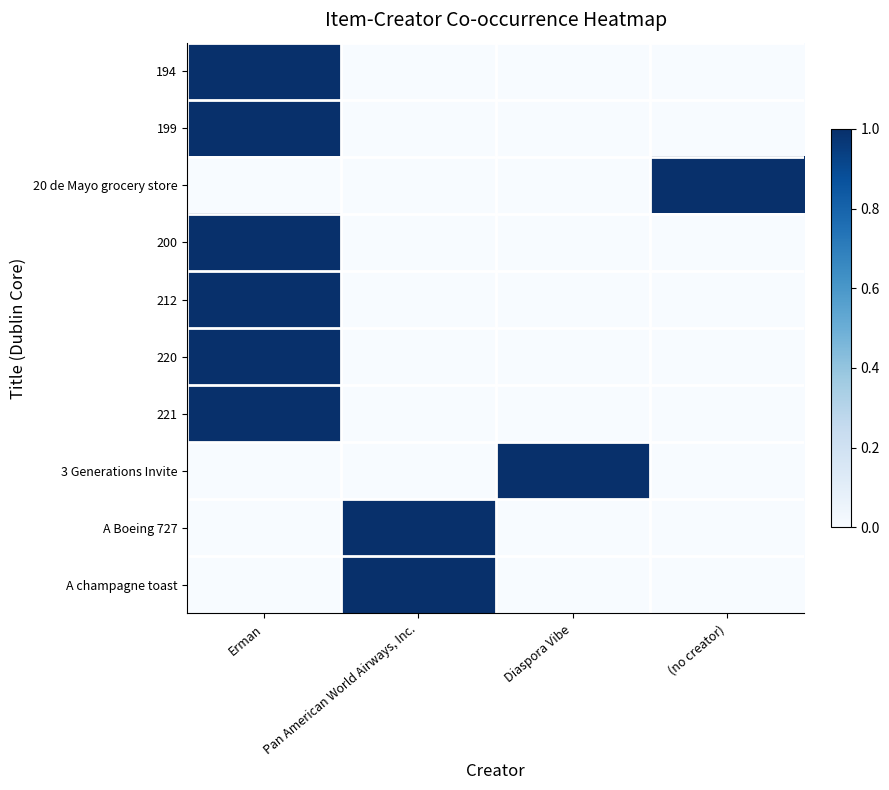

At Erman, list the series in order from largest to smallest.

194, 199, 200, 212, 220, 221, 20 de Mayo grocery store, 3 Generations Invite, A Boeing 727, A champagne toast